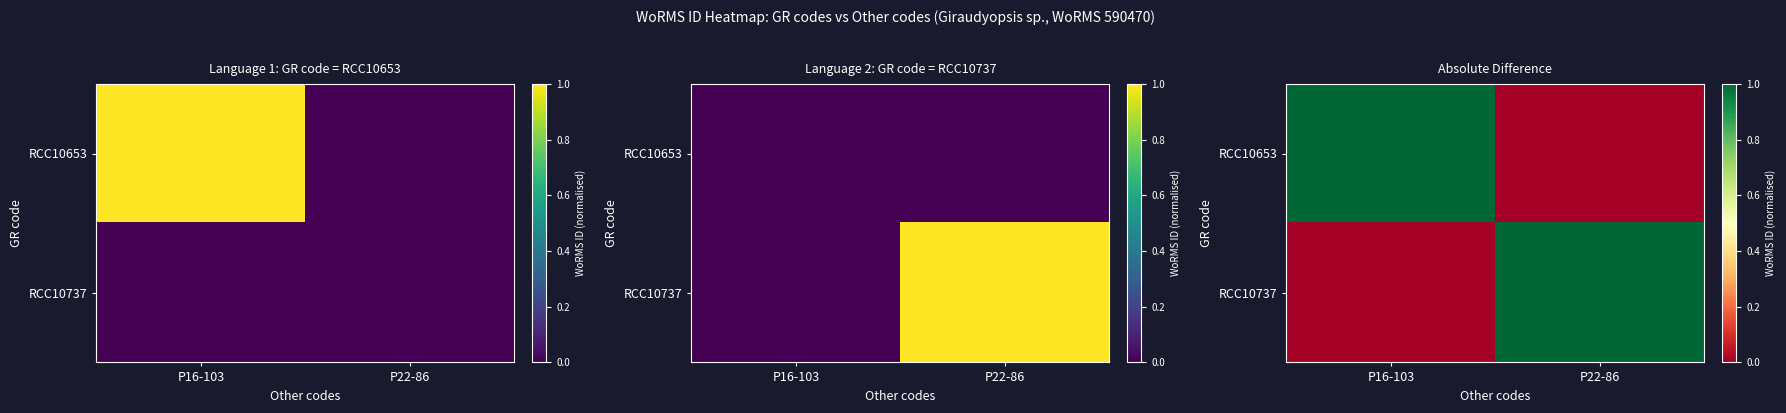

At which category is the sum across all series the highest?

P16-103